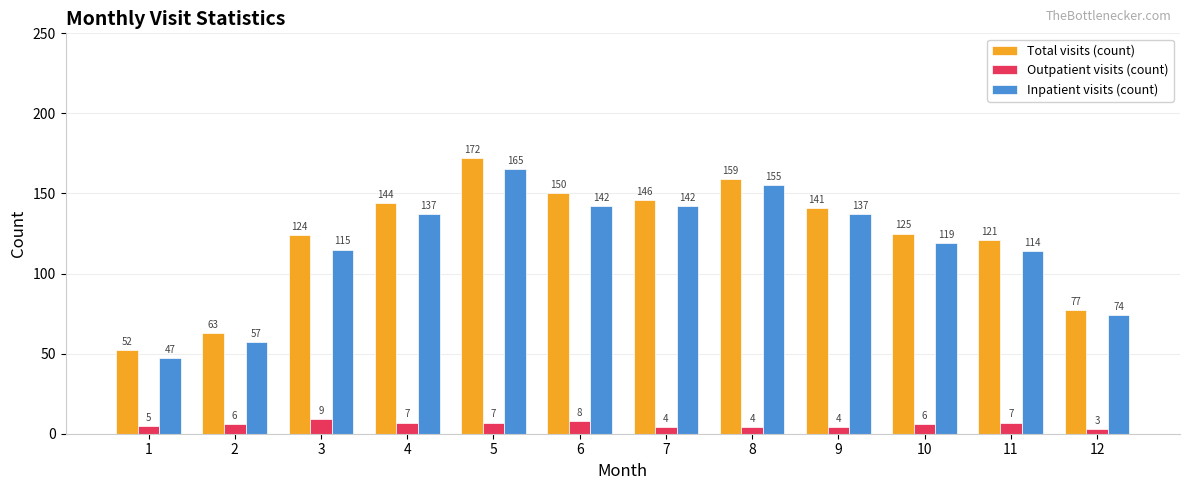

What are all the series names shown in the legend?

Total visits (count), Outpatient visits (count), Inpatient visits (count)